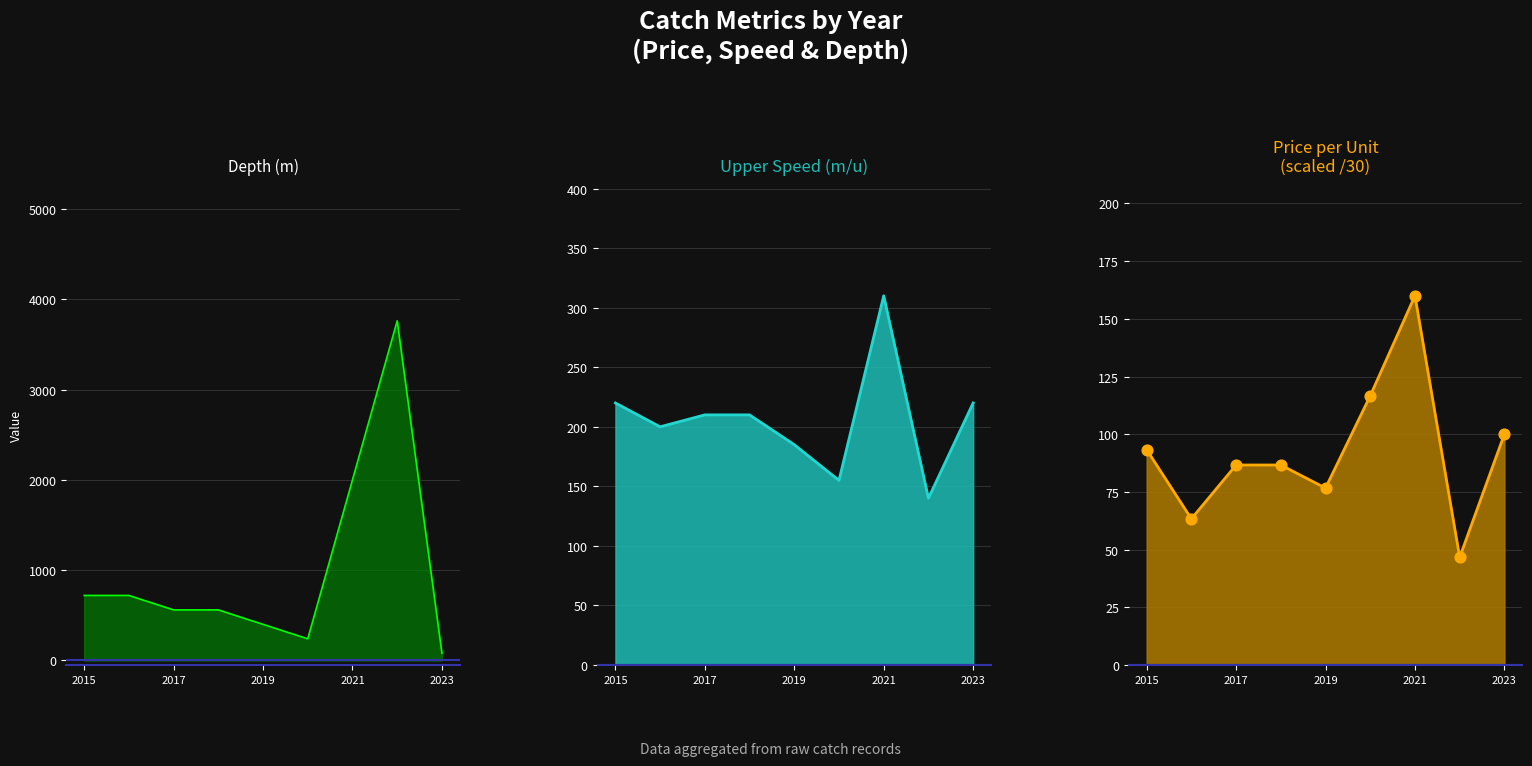

Which series has the largest Y range (max minus min)?

depth